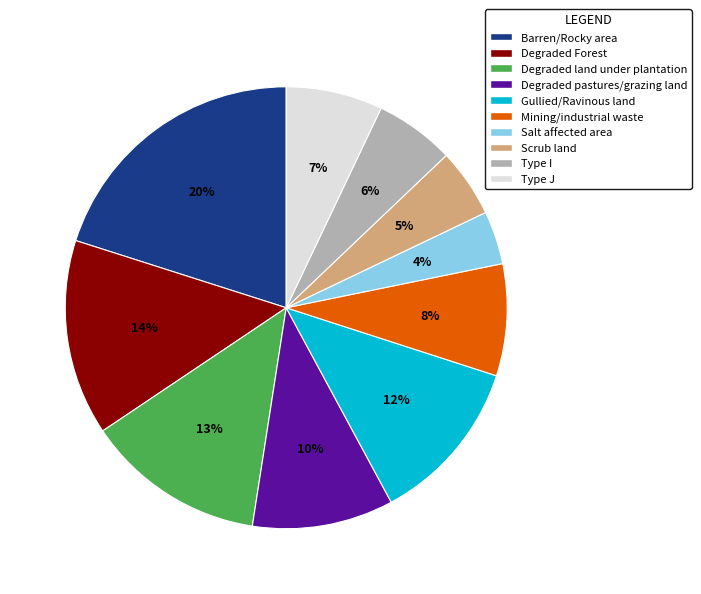

Combined, do Degraded Forest and Barren/Rocky area account for over 50%?

No